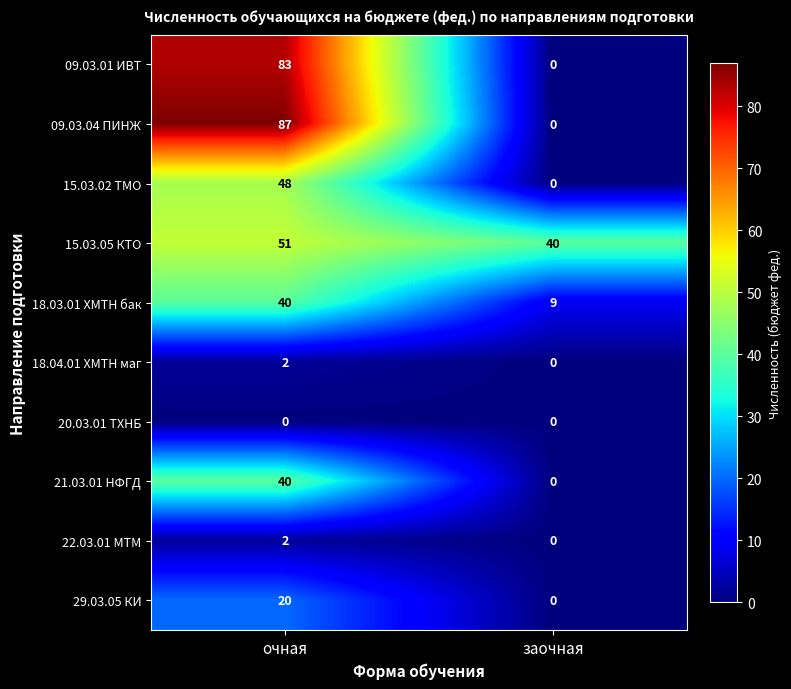

At which category is the sum across all series the highest?

очная